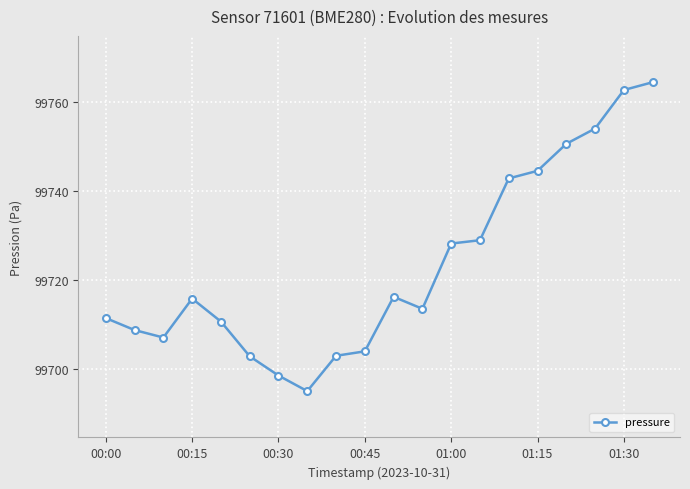

How many lines are shown in the chart?

1